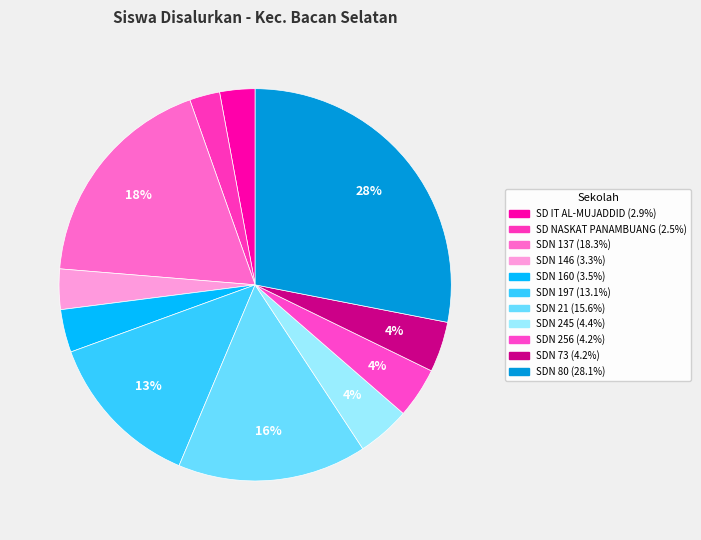

How many slices are in this pie chart?

11